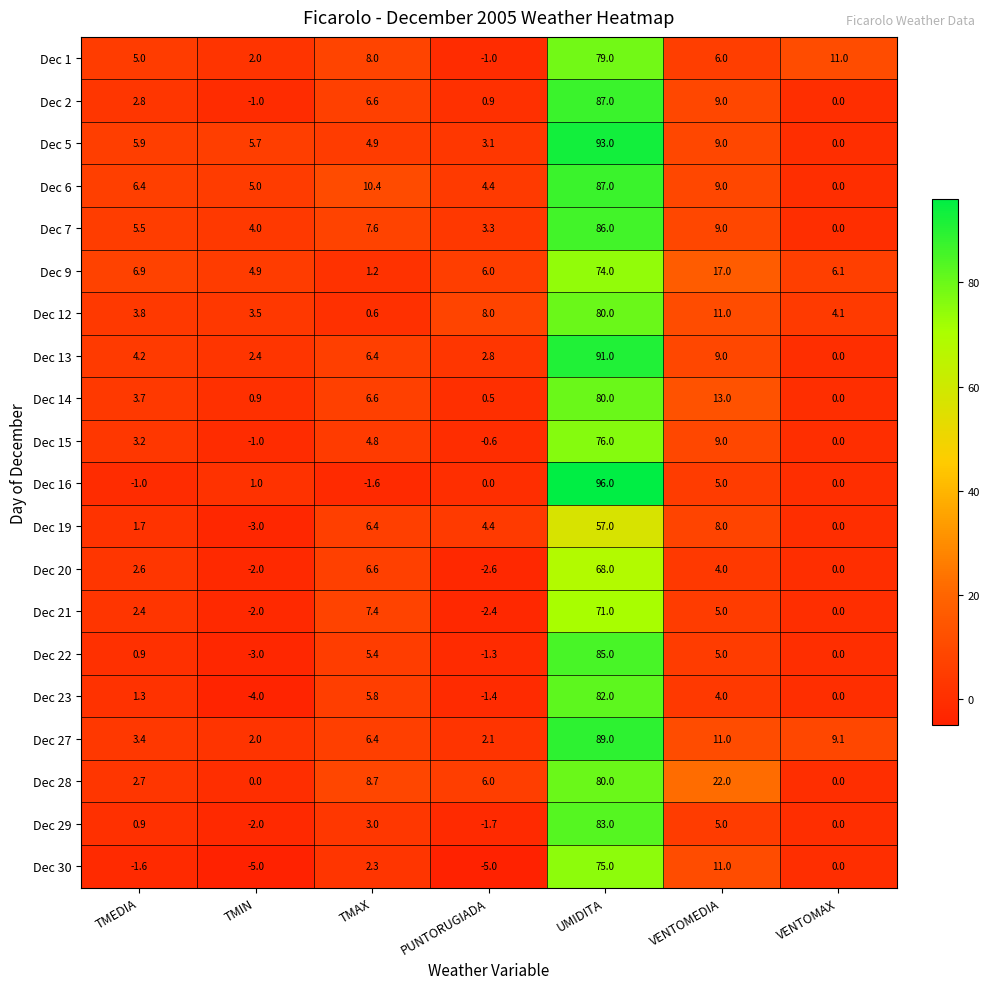

Between TMEDIA and VENTOMAX, which series saw the biggest shift?

Dec 6